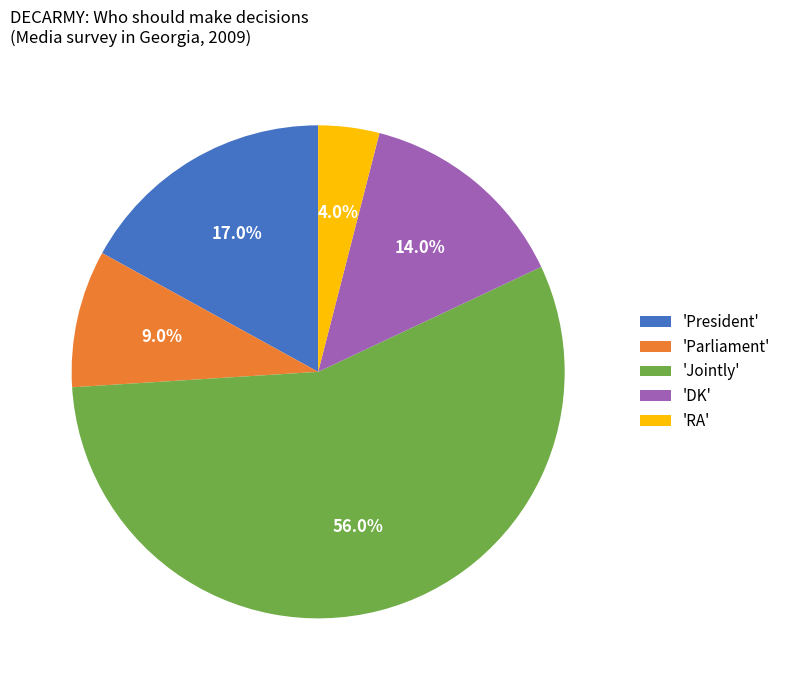

Is the sum of 'Parliament' and 'Jointly' greater than half?

Yes